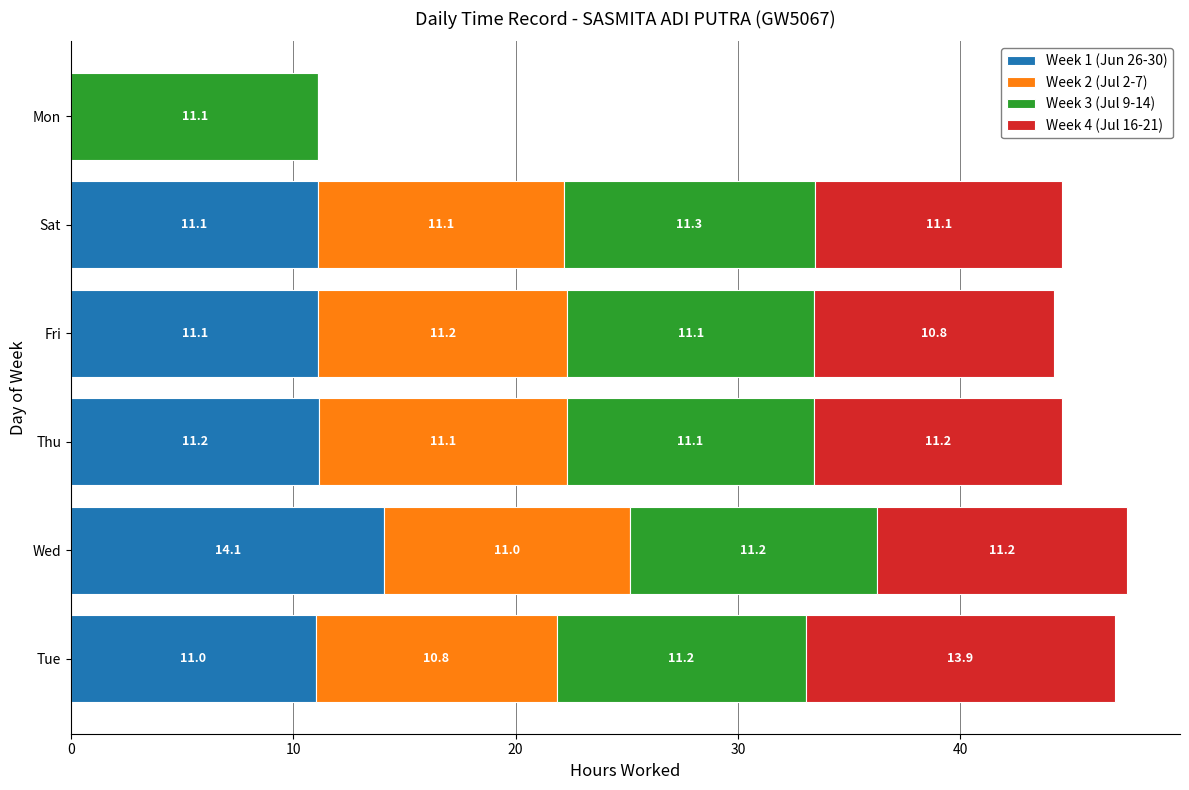

Which category has the highest value in the Week 1 (Jun 26-30) series?

Wed